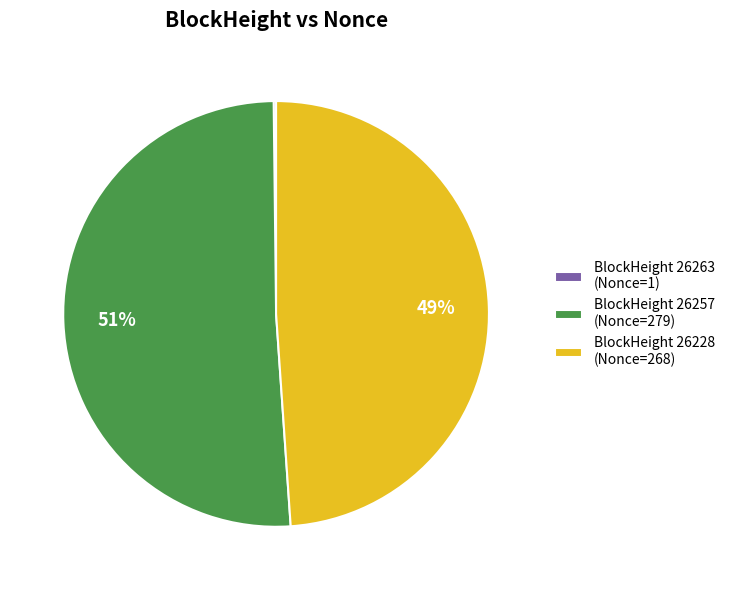

To the nearest percent, what is the average slice percentage?

33%